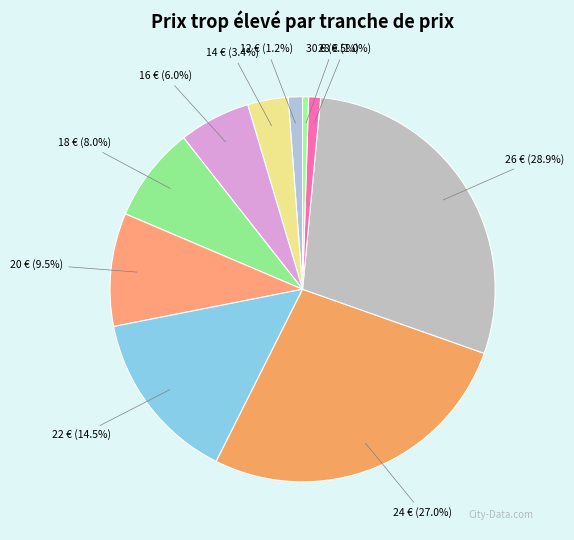

Rank the categories by value from highest to lowest.

26 €, 24 €, 22 €, 20 €, 18 €, 16 €, 14 €, 12 €, 28 €, 30 €